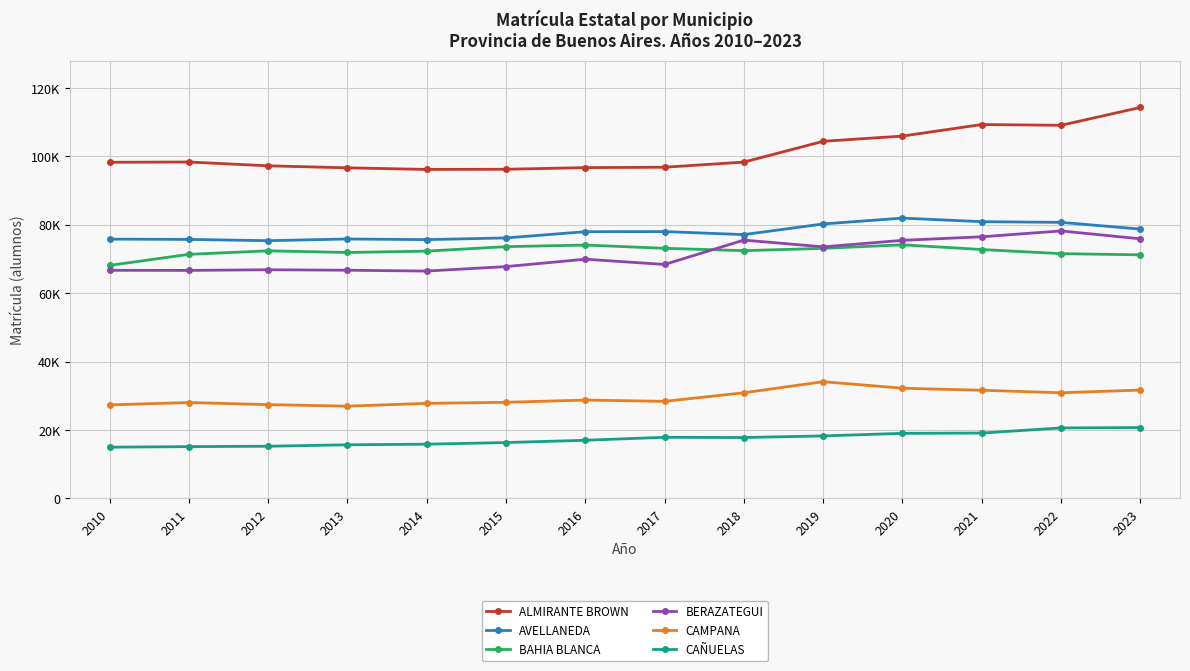

True or false: BAHIA BLANCA and BERAZATEGUI intersect in this chart.

True